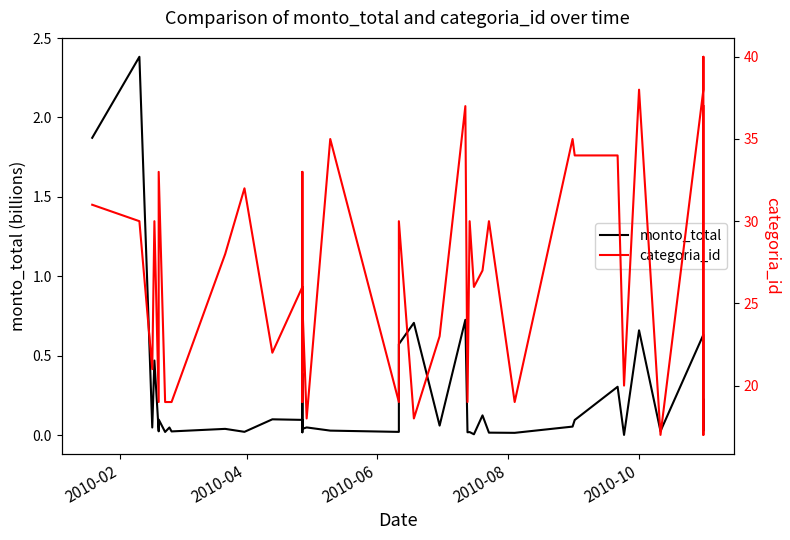

Which has a higher value, 2010-02 or 33?

2010-02